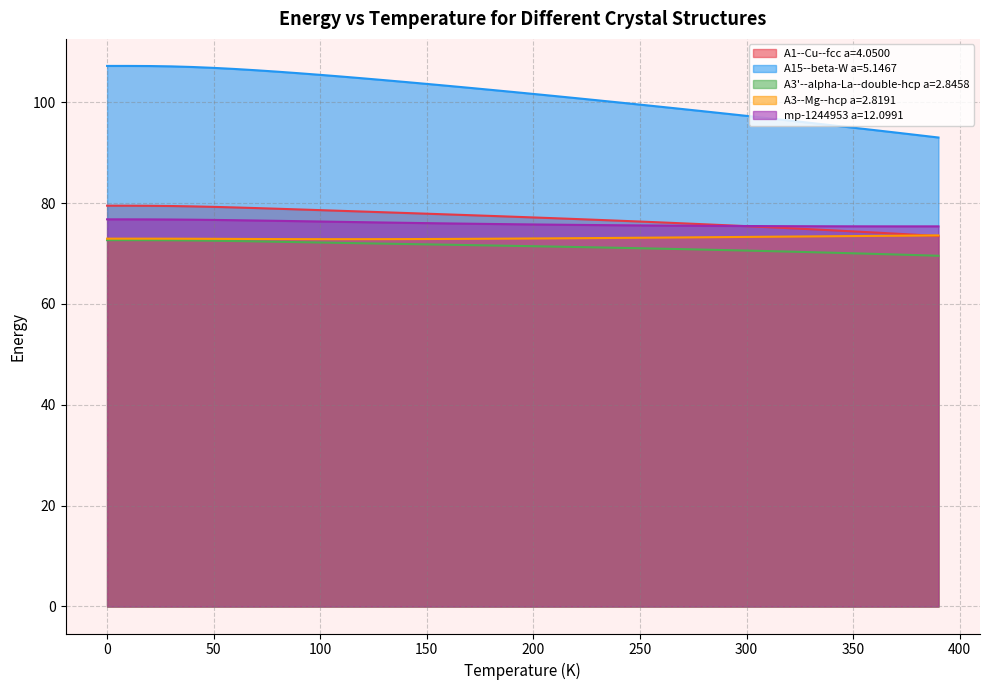

Rank the series at 200 from lowest to highest value.

A3'--alpha-La--double-hcp a=2.8458, A3--Mg--hcp a=2.8191, mp-1244953 a=12.0991, A1--Cu--fcc a=4.0500, A15--beta-W a=5.1467